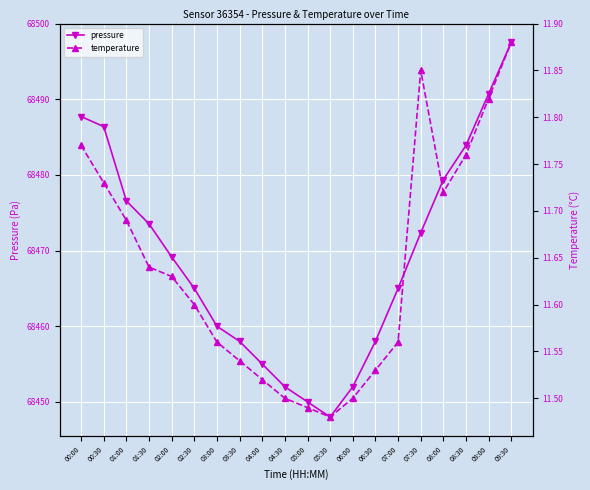

What is the average value of the temperature series?

11.6